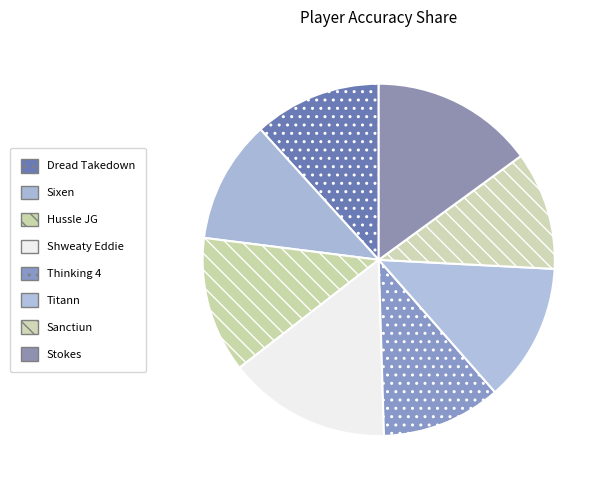

How many slices are in this pie chart?

8